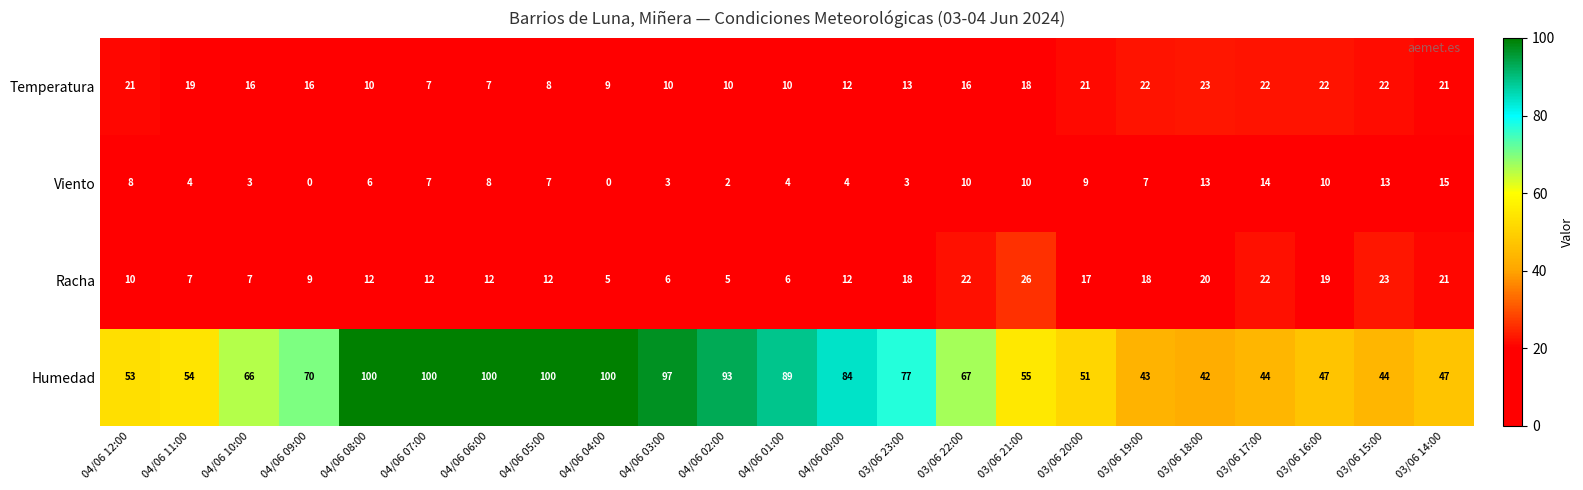

How many data points does each series have?

23